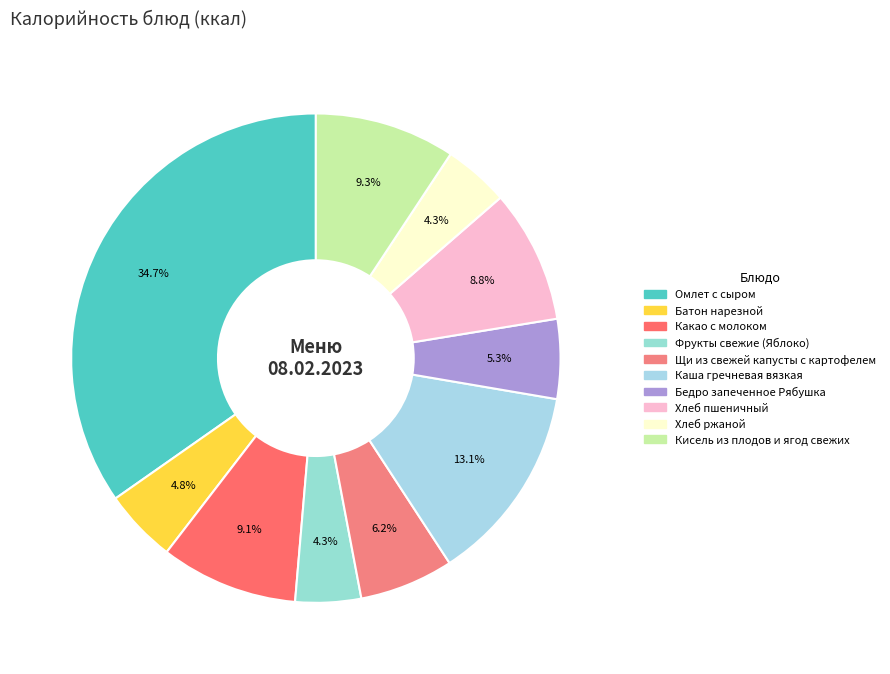

To the nearest percent, what is the difference between the Омлет с сыром and Хлеб пшеничный slice percentages?

26%